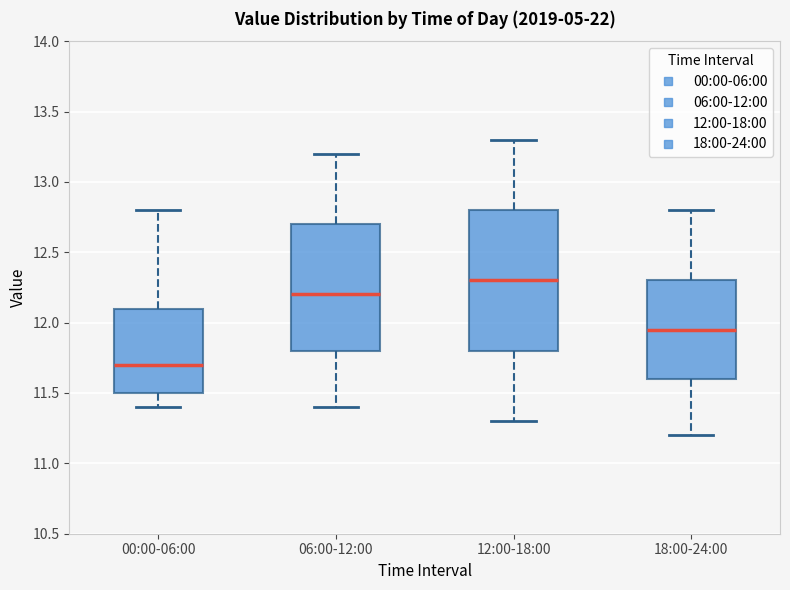

Reading left to right, transcribe this box plot: for each box, give where its median line is, the range the box spans, and where its two whiskers end, as read against the y-axis. The values are not printed on the chart, so give them approximately, as read against the axis.

00:00-06:00: median 11.70, box 11.50 to 12.10, whiskers 11.40 to 12.80
06:00-12:00: median 12.20, box 11.80 to 12.70, whiskers 11.40 to 13.20
12:00-18:00: median 12.30, box 11.80 to 12.80, whiskers 11.30 to 13.30
18:00-24:00: median 11.95, box 11.60 to 12.30, whiskers 11.20 to 12.80